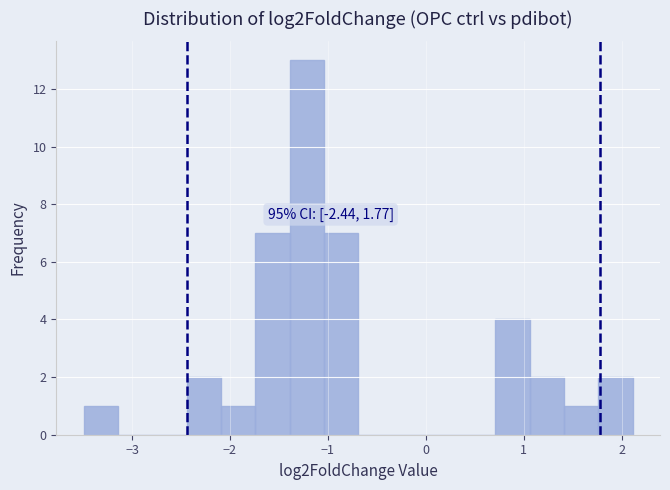

Read against the x-axis, roughly where is the centre of the tallest bar?

-1.2